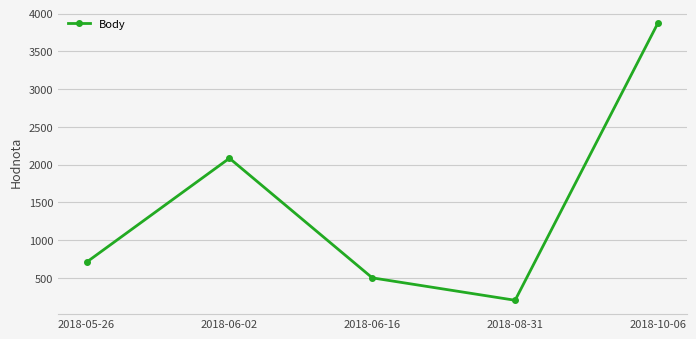

What is the label of the 4th point from the right?

2018-06-02